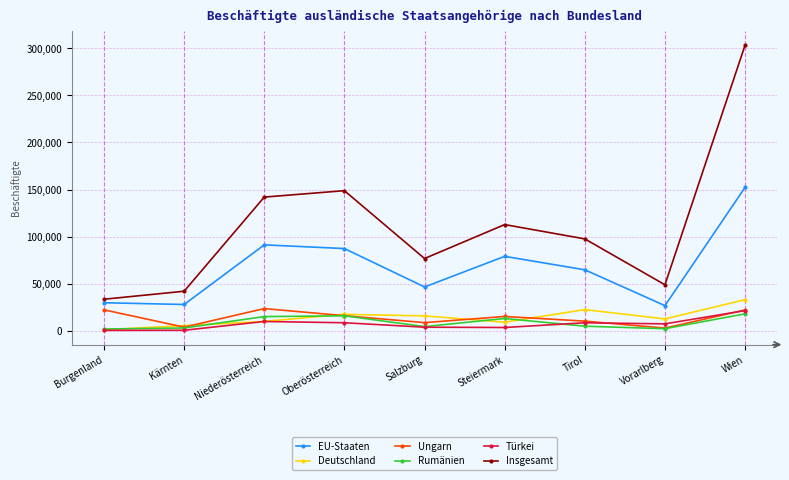

Which series changed the most between Burgenland and Tirol?

Insgesamt